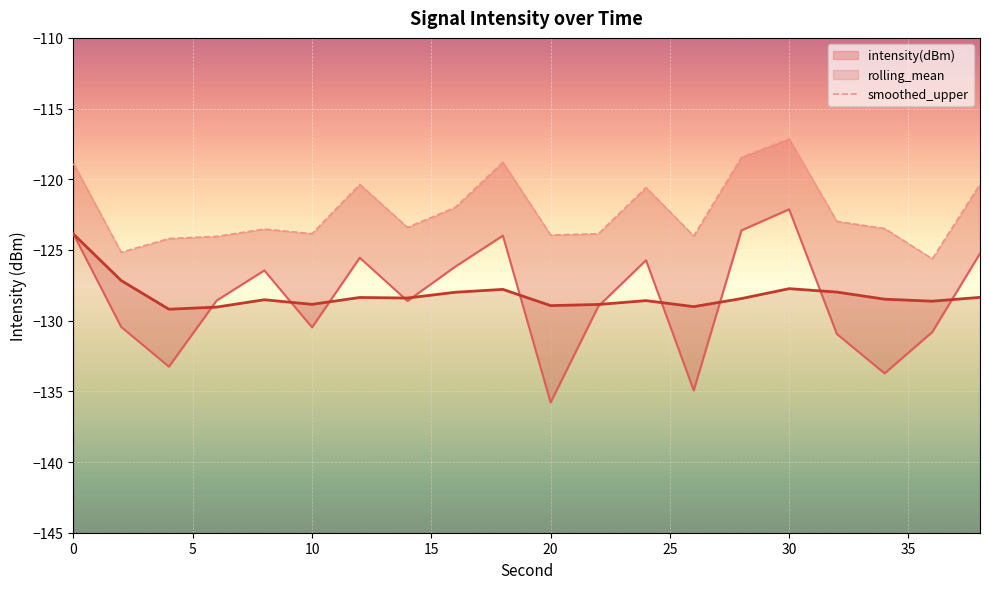

What is the lowest value of the rolling_mean series?

-129.2